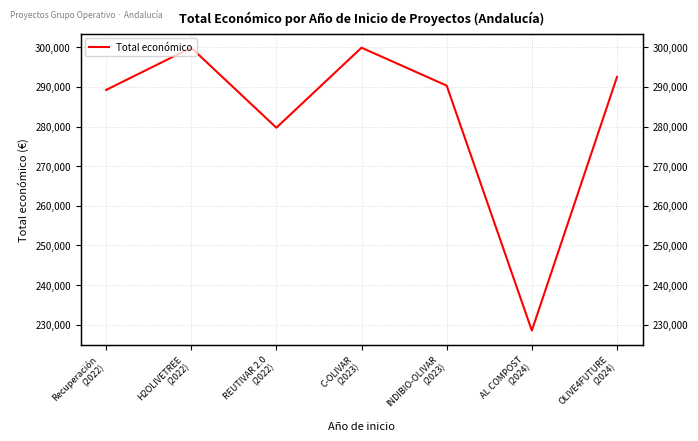

List the labels in order of value, largest first.

C-OLIVAR
(2023), H2OLIVETREE
(2022), OLIVE4FUTURE
(2024), INDIBIO-OLIVAR
(2023), Recuperación
(2022), REUTIVAR 2.0
(2022), AL COMPOST
(2024)